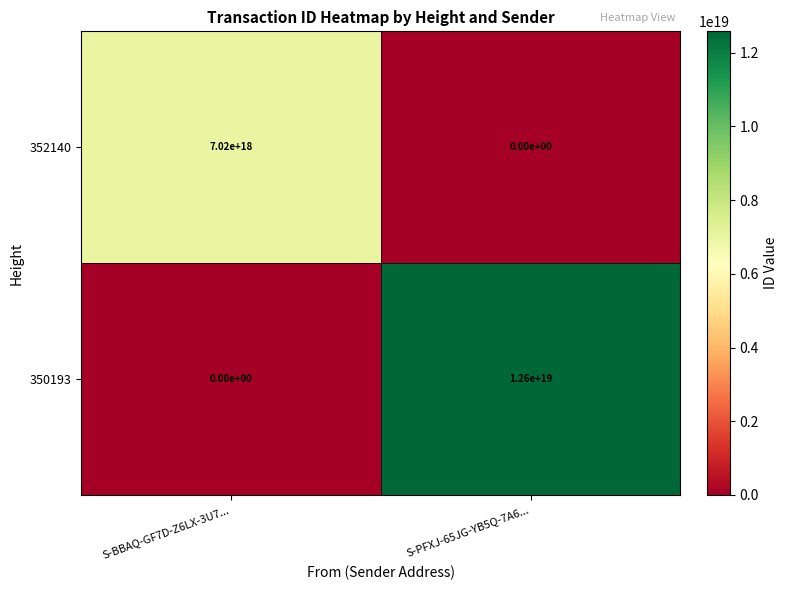

Which series has the largest total across all categories?

350193